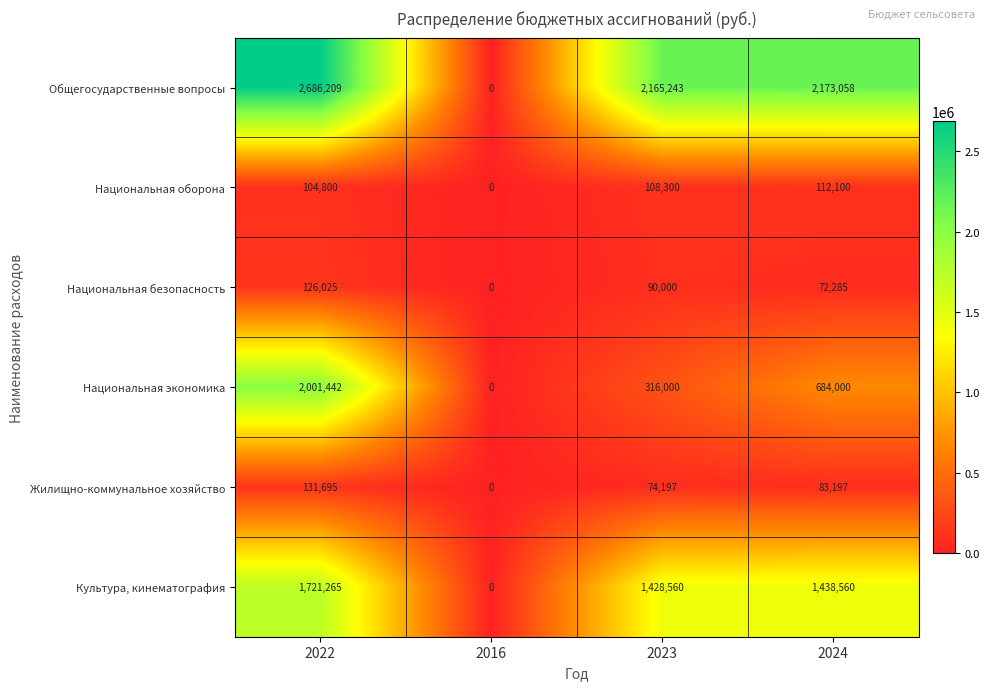

At which category is the sum across all series the highest?

2022